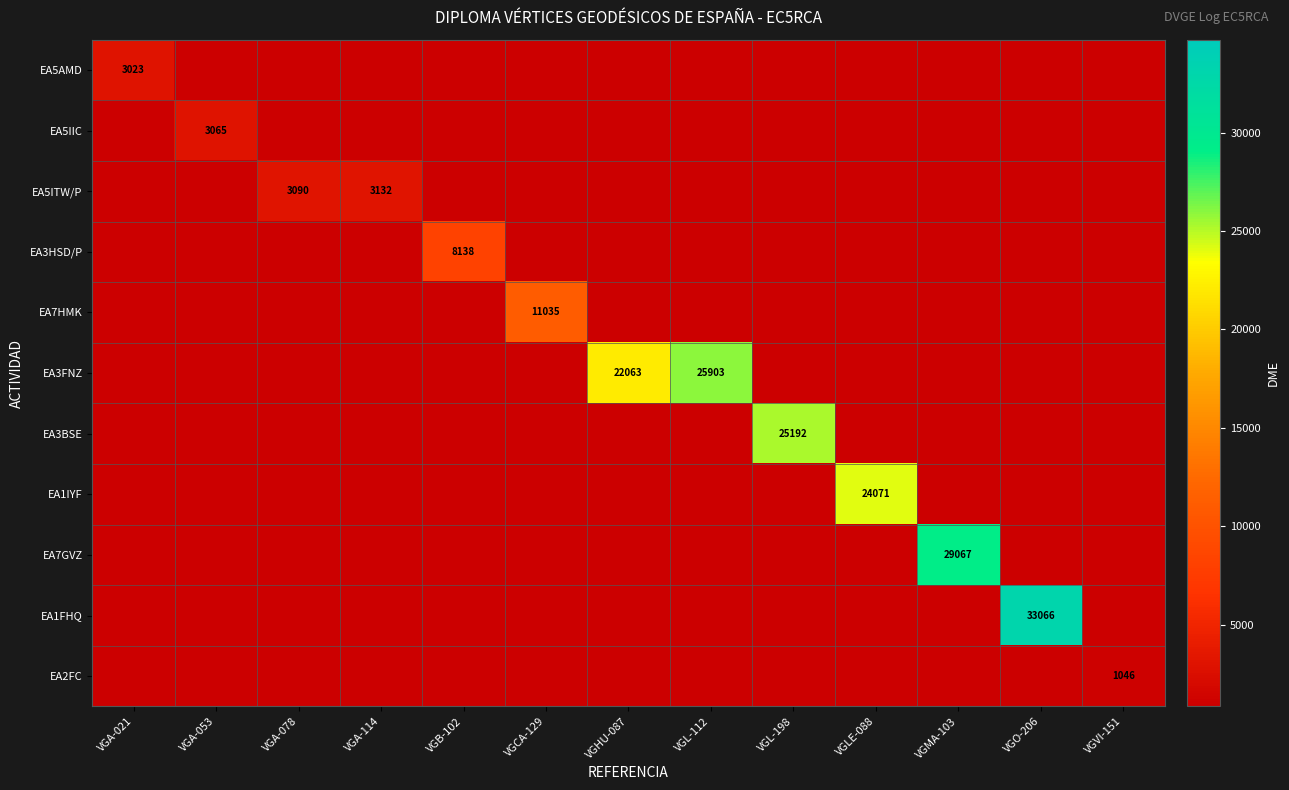

Is the value of EA7HMK at VGA-053 greater than the value of EA5ITW/P at VGLE-088?

No